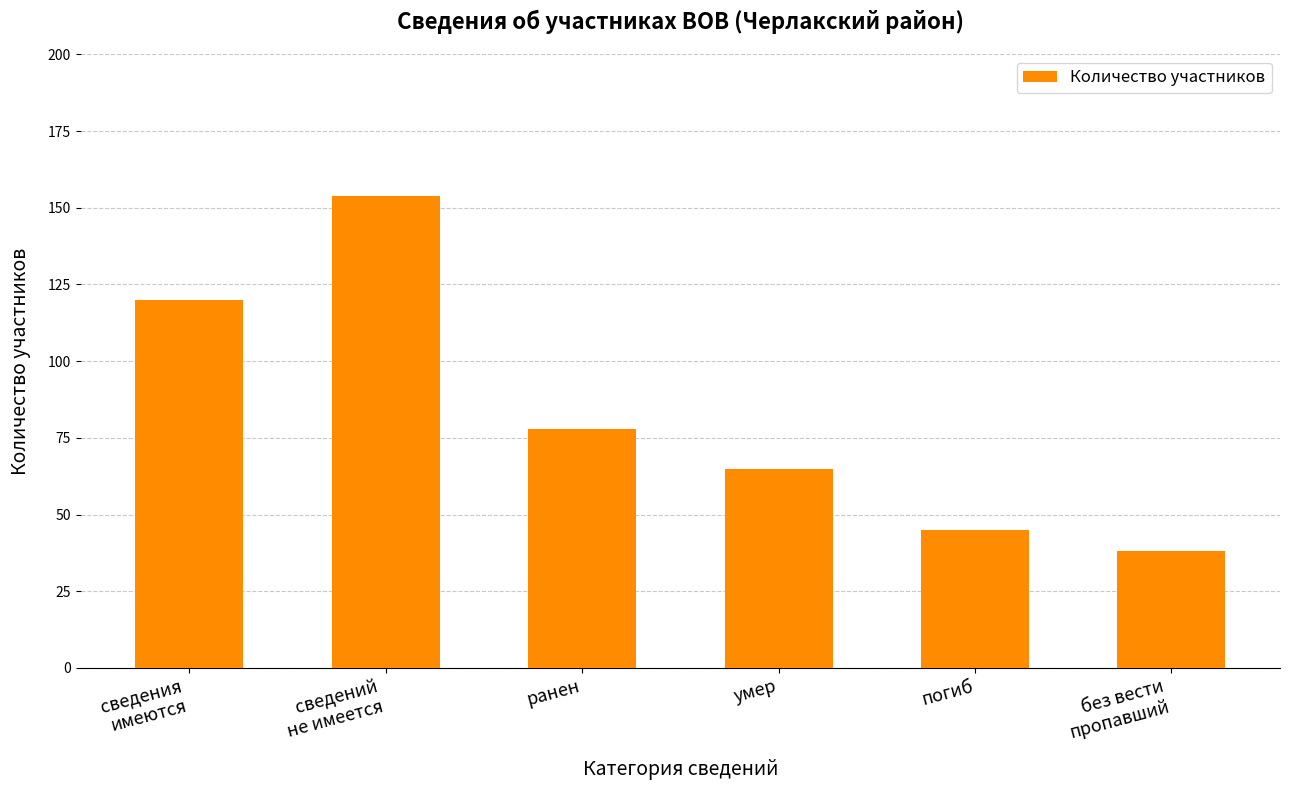

Does the chart contain stacked bars?

No